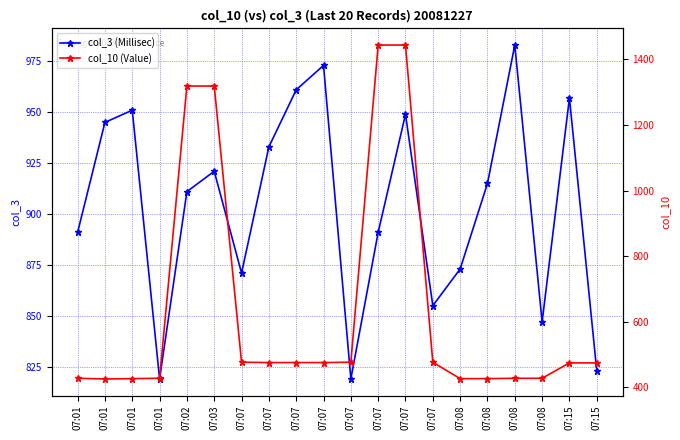

What is the value of the col_3 (Millisec) point at the 2nd from the left?

891